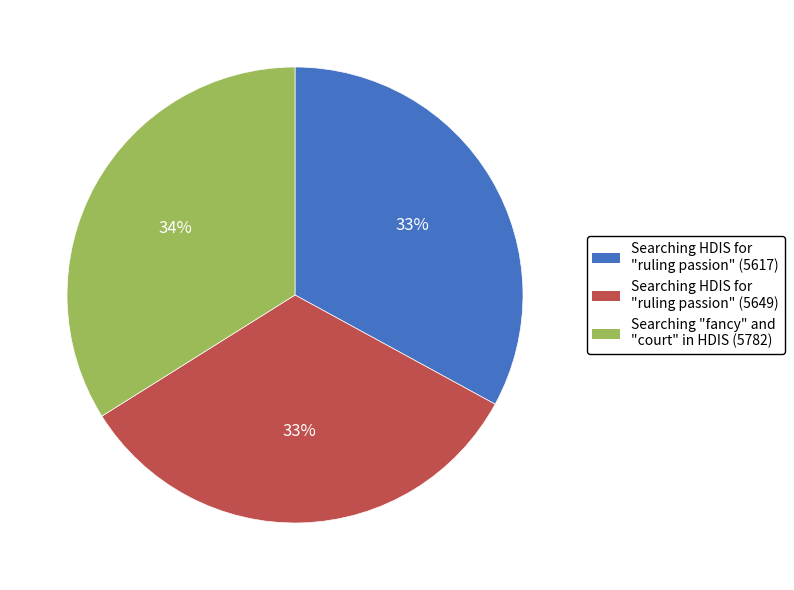

How many segments does this pie chart have?

3